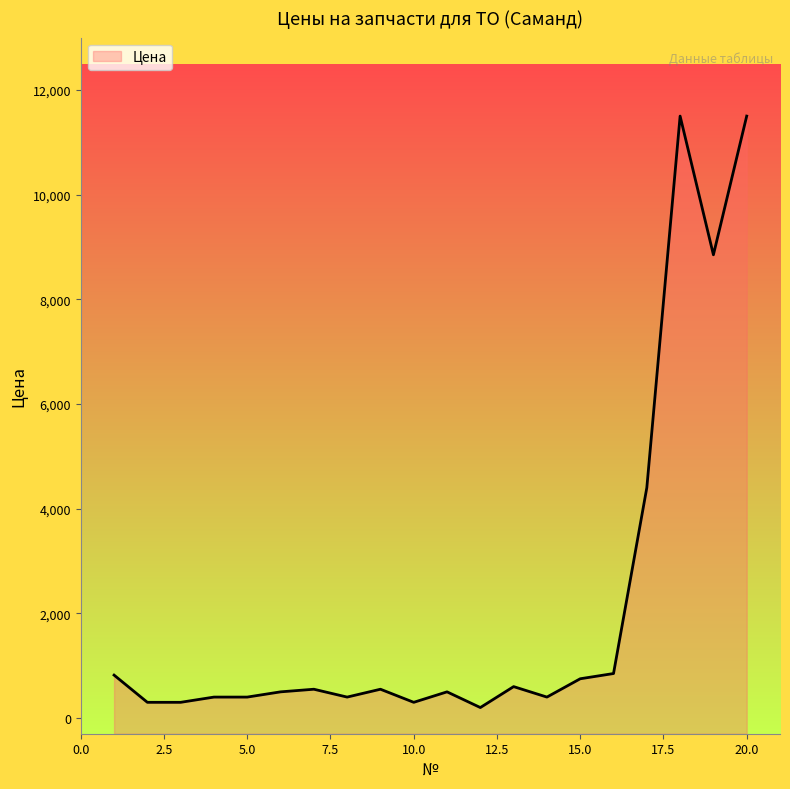

How many interior local peaks (higher than both neighbors) does the data have?

5